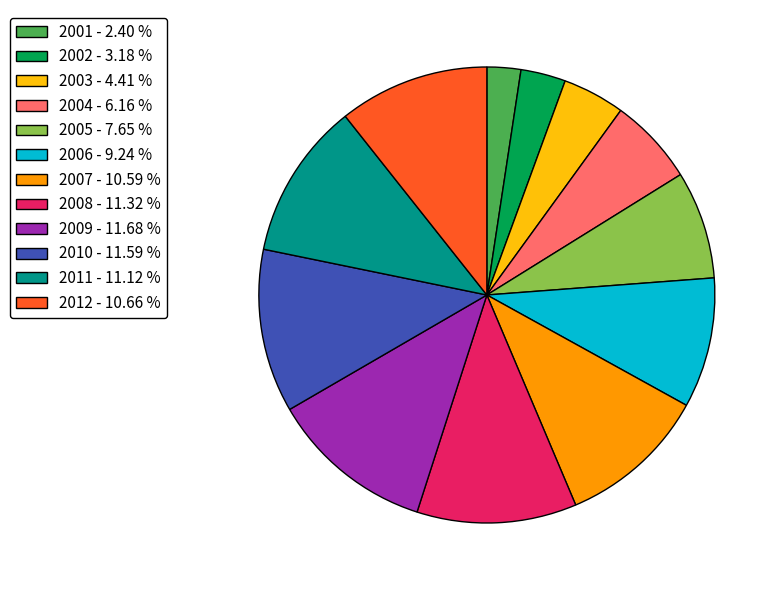

Combined, do 2006 - 9.24 % and 2004 - 6.16 % account for over 50%?

No